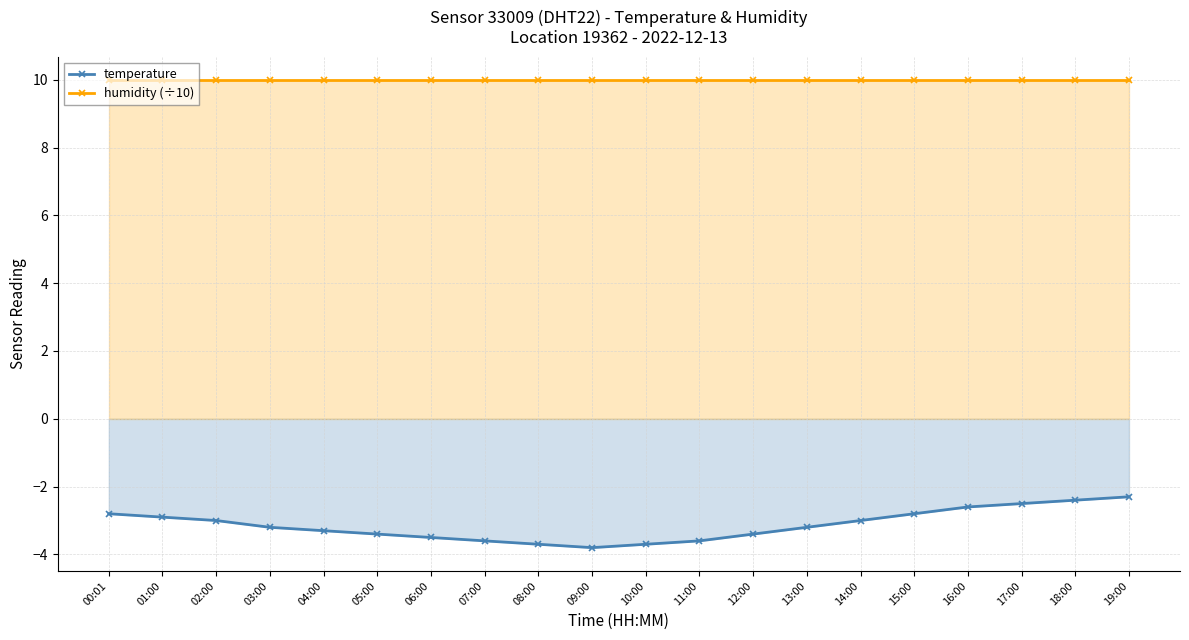

Rank the series at 06:00 from lowest to highest value.

temperature, humidity (÷10)